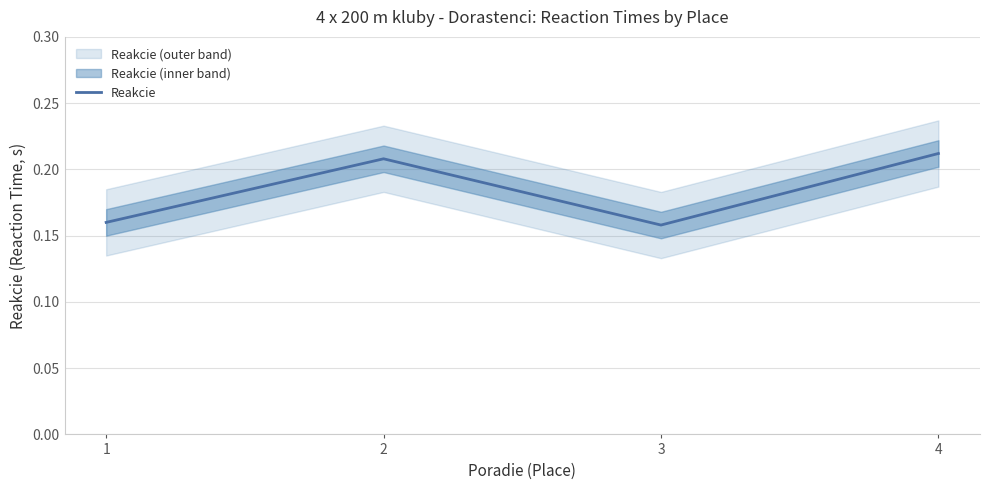

What is the value of the 3rd point from the left?

0.2